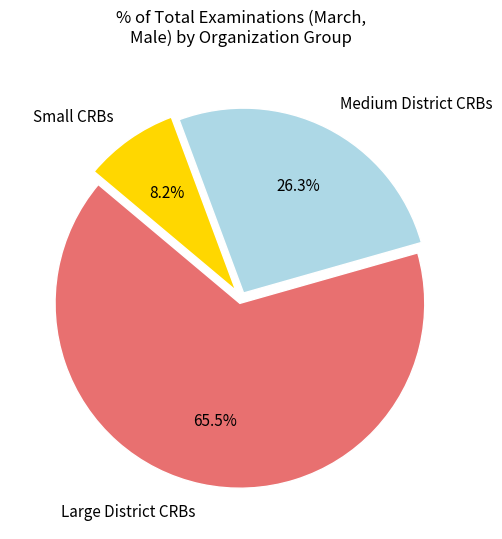

What percentage is NOT represented by Medium District CRBs?

73.7%